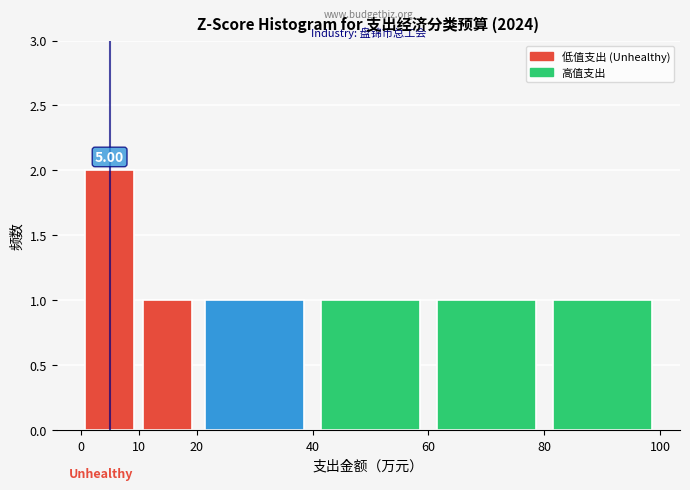

Over which range of the x-axis is the bar tallest?

0 to 10